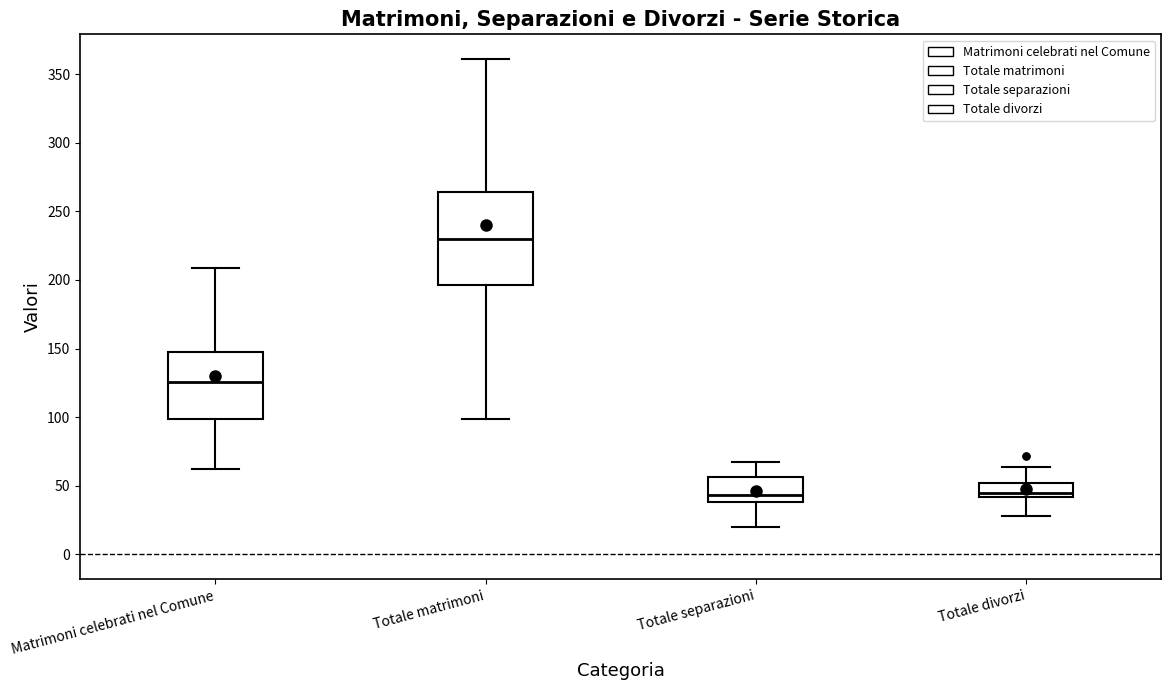

Where does the lower whisker of the box for Totale matrimoni end on the y-axis? The values are not printed on the chart, so give them approximately, as read against the axis.

100